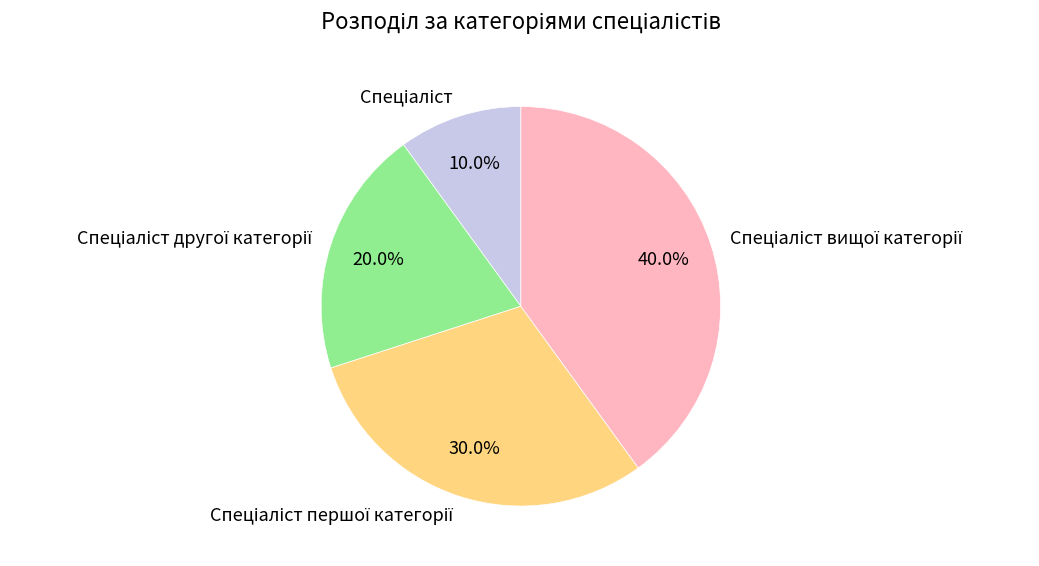

Does any single category account for the majority?

No